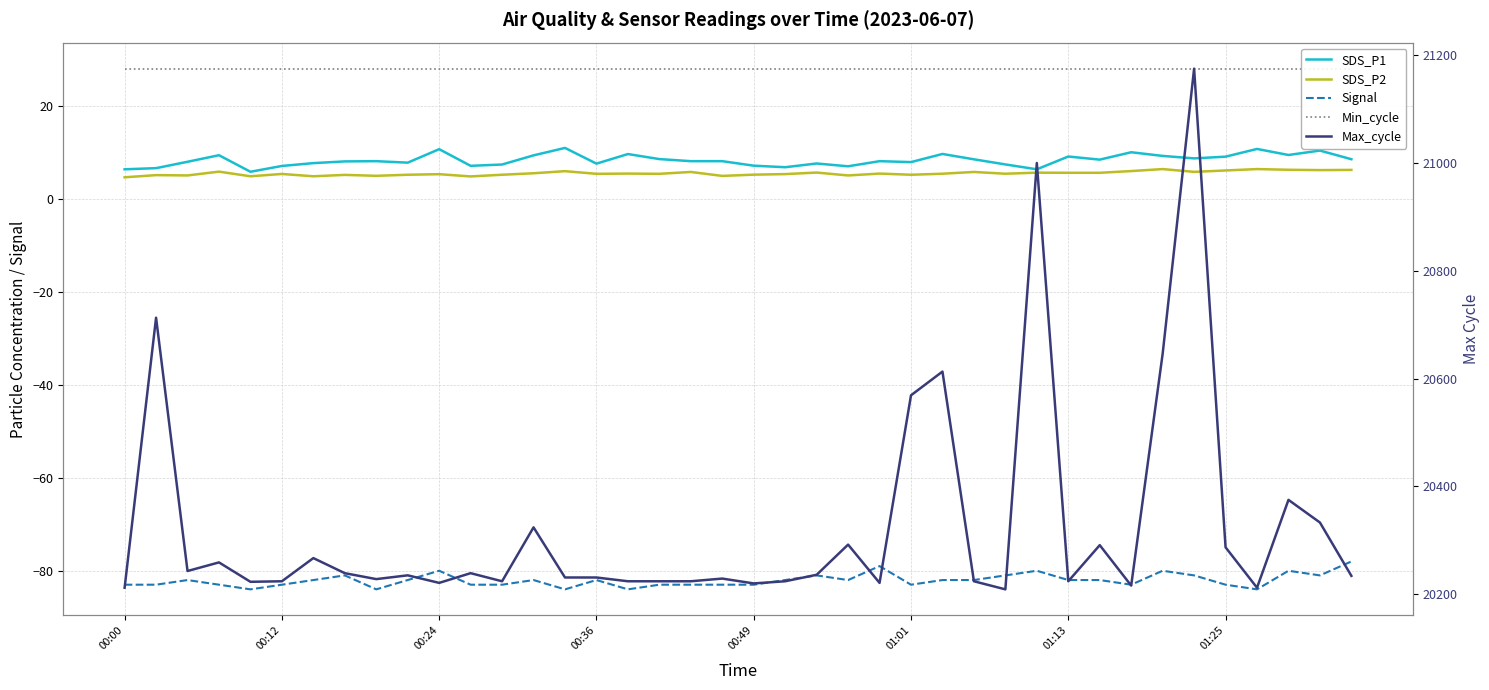

Reading right to left, what are all the values shown in this chart?

SDS_P1: 8.5	10.4	9.4	10.7	9.1	8.7	9.2	10.0	8.4	9.1	6.3	7.4	8.5	9.7	7.9	8.1	7.0	7.6	6.8	7.1	8.1	8.1	8.6	9.6	7.6	10.9	9.3	7.4	7.1	10.7	7.8	8.1	8.1	7.7	7.1	5.8	9.4	8.0	6.6	6.3
SDS_P2: 6.2	6.2	6.2	6.4	6.1	5.8	6.4	6.0	5.6	5.6	5.6	5.4	5.8	5.4	5.2	5.4	5.0	5.7	5.3	5.2	4.9	5.8	5.4	5.4	5.4	6.0	5.5	5.2	4.8	5.3	5.2	5.0	5.2	4.8	5.3	4.8	5.8	5.0	5.1	4.6
Signal: -78.0	-81.0	-80.0	-84.0	-83.0	-81.0	-80.0	-83.0	-82.0	-82.0	-80.0	-81.0	-82.0	-82.0	-83.0	-79.0	-82.0	-81.0	-82.0	-83.0	-83.0	-83.0	-83.0	-84.0	-82.0	-84.0	-82.0	-83.0	-83.0	-80.0	-82.0	-84.0	-81.0	-82.0	-83.0	-84.0	-83.0	-82.0	-83.0	-83.0
Min_cycle: 28.0	28.0	28.0	28.0	28.0	28.0	28.0	28.0	28.0	28.0	28.0	28.0	28.0	28.0	28.0	28.0	28.0	28.0	28.0	28.0	28.0	28.0	28.0	28.0	28.0	28.0	28.0	28.0	28.0	28.0	28.0	28.0	28.0	28.0	28.0	28.0	28.0	28.0	28.0	28.0
Max_cycle: 20234.0	20333.0	20375.0	20212.0	20287.0	21175.0	20646.0	20216.0	20291.0	20224.0	21000.0	20209.0	20224.0	20613.0	20569.0	20221.0	20292.0	20236.0	20224.0	20220.0	20229.0	20224.0	20224.0	20224.0	20231.0	20231.0	20324.0	20224.0	20239.0	20221.0	20235.0	20228.0	20239.0	20267.0	20224.0	20223.0	20259.0	20243.0	20713.0	20212.0